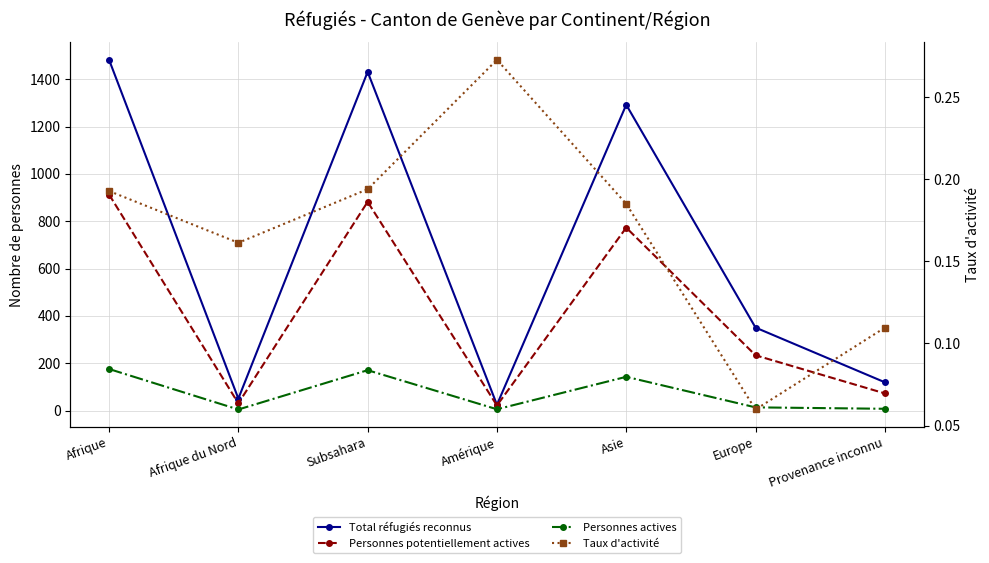

The value of Total réfugiés reconnus at Subsahara is 2564.6. True or false?

False